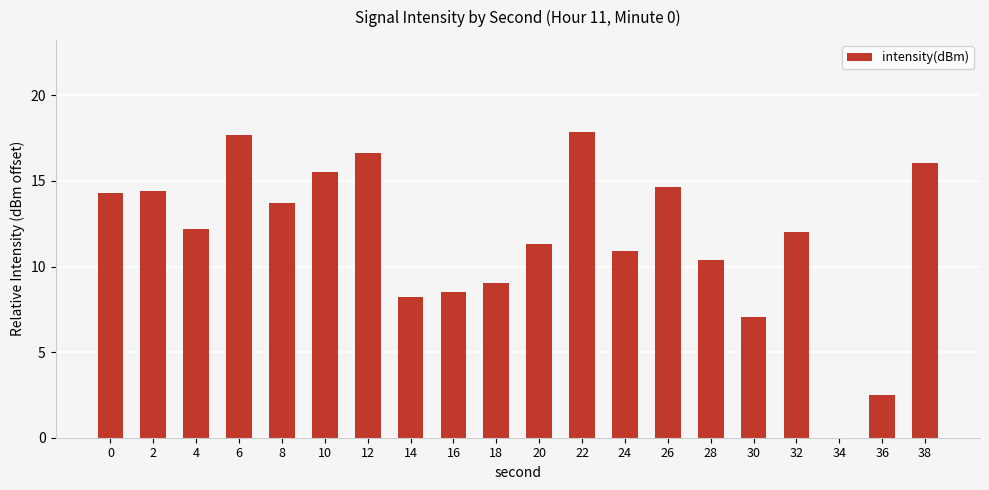

What is the sum of the values at 34 and 30?

7.0